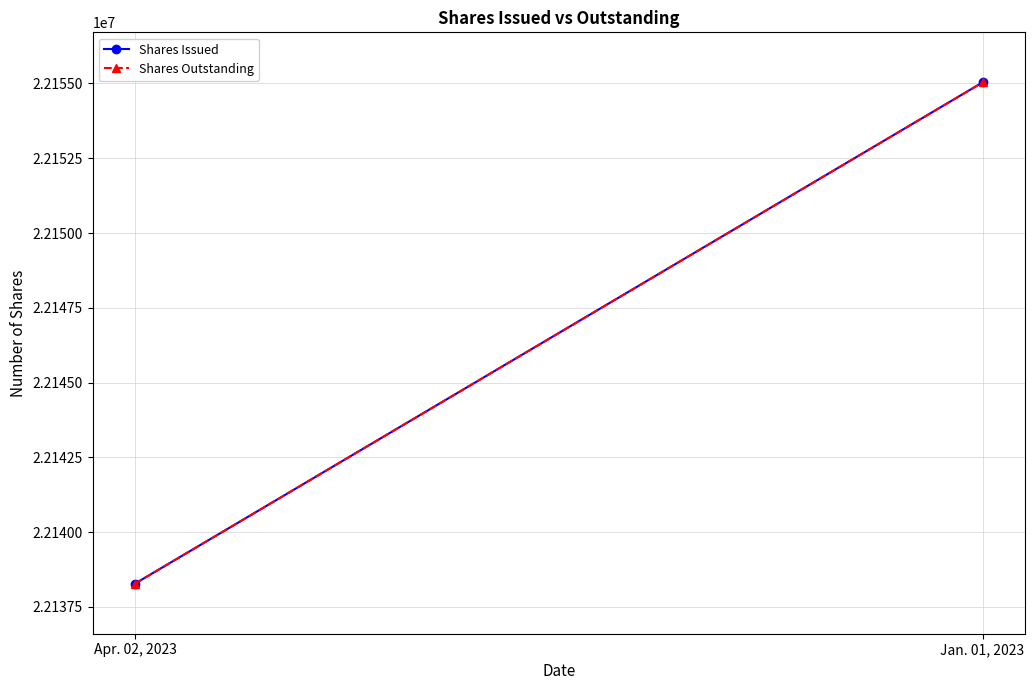

Is it true that Shares Issued equals 22138282 at Apr. 02, 2023?

True